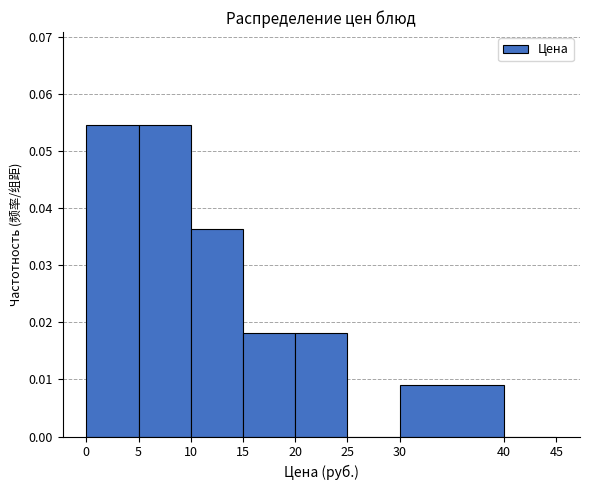

Reading left to right, list every bar in this chart as the range it spans on the x-axis followed by its height. The values are not printed on the chart, so give them approximately, as read against the axis.

0 to 5: 0.055
5 to 10: 0.055
10 to 15: 0.036
15 to 20: 0.018
20 to 25: 0.018
25 to 30: 0
30 to 40: 0.009
40 to 45: 0